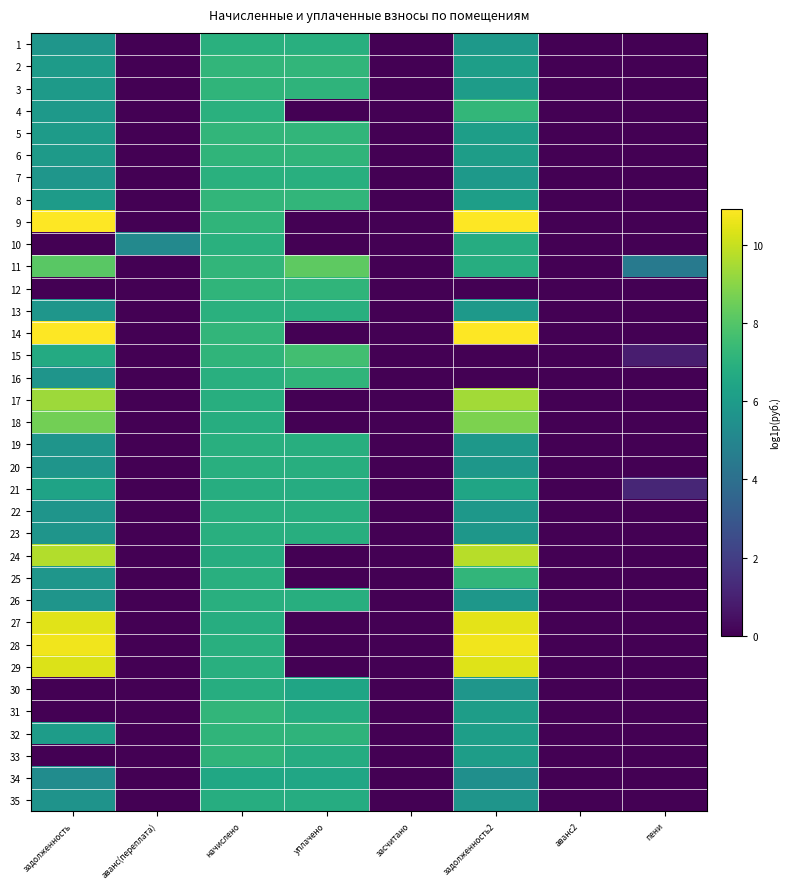

Which has a higher value, уплачено or пени?

уплачено